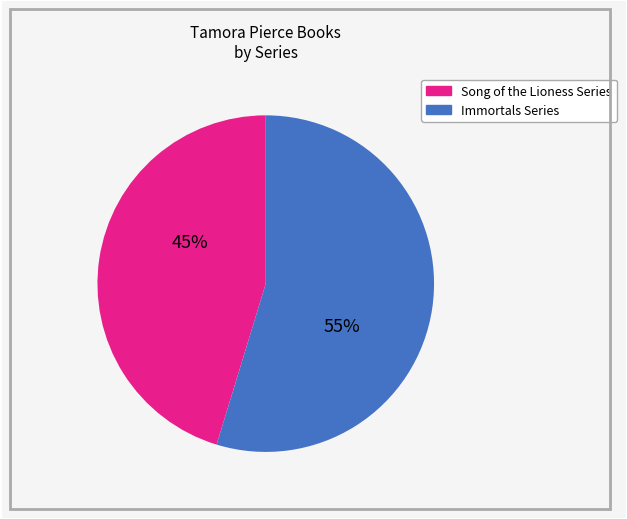

To the nearest percent, what is the average slice percentage?

50%